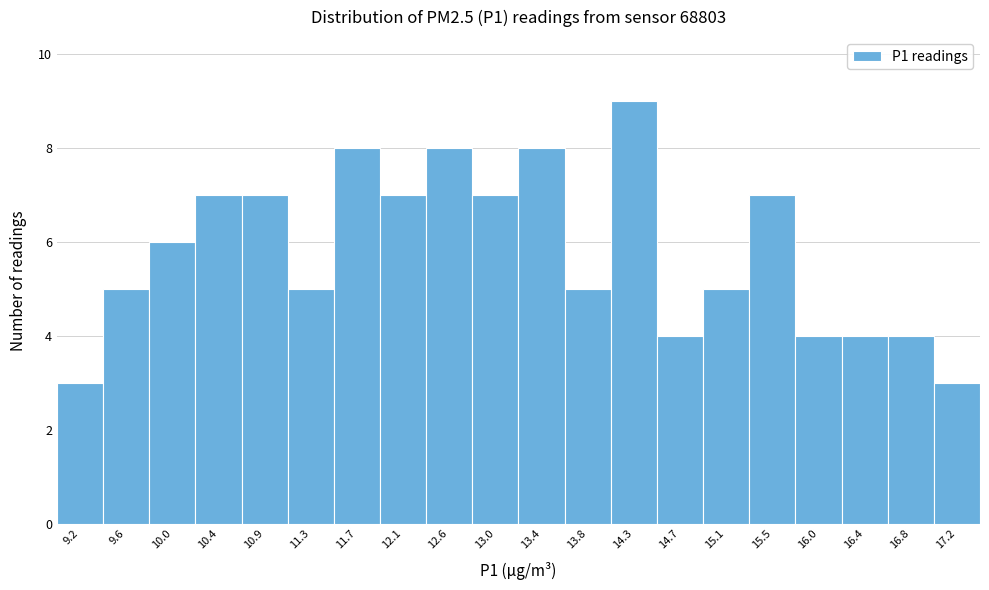

Which range on the x-axis has the tallest bar?

14.050 to 14.475